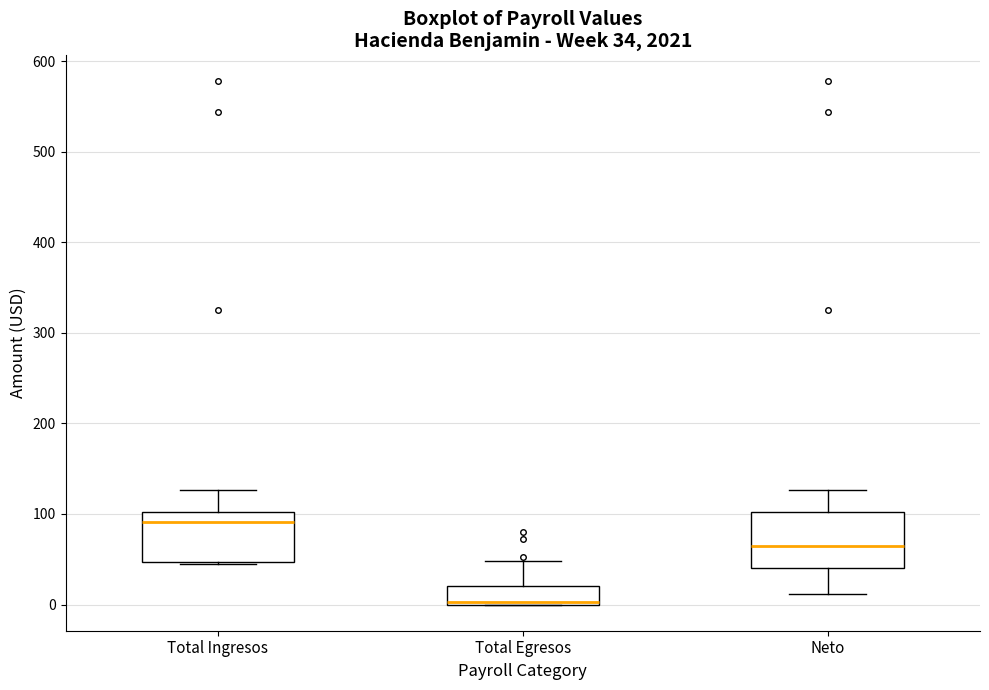

Which box has the highest median line?

Total Ingresos